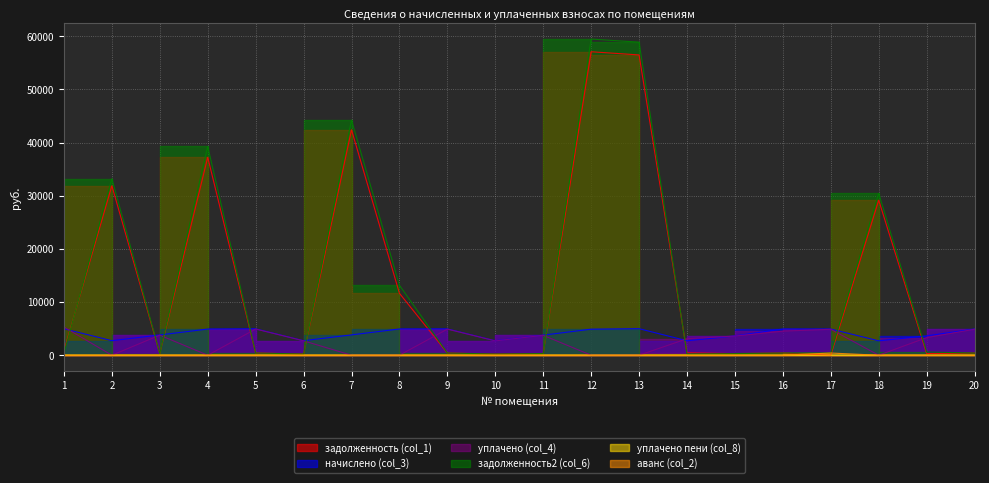

Reading left to right, transcribe all the data shown in this chart.

задолженность (col_1): 829.3	31887.9	317.7	37245.2	417.3	227.7	42413.1	11649.2	412.7	226.4	314.8	57103.7	56504.2	454.3	302.1	411.4	0.0	29162.6	303.7	410.8
начислено (col_3): 4975.8	2735.6	3812.2	4923.1	4967.9	2732.5	3828.1	4936.7	4952.6	2717.3	3777.0	4899.1	4995.0	2717.3	3636.4	4937.4	4924.7	2709.2	3644.4	4929.5
уплачено (col_4): 5305.8	0.0	3779.7	0.0	4925.6	2709.3	0.0	0.0	4910.5	2694.2	3744.9	0.0	0.0	3100.8	3606.9	4525.9	4881.4	0.0	3309.7	4887.5
задолженность2 (col_6): 414.6	33220.2	317.7	39285.3	414.0	227.7	44240.8	13160.5	412.7	226.4	314.8	59489.6	58908.3	226.4	301.2	411.4	410.4	30441.7	607.4	410.8
уплачено пени (col_8): 1.5	0.0	0.0	0.0	5.4	0.0	0.0	0.0	0.0	0.0	0.0	0.0	0.0	10.4	0.0	0.8	19.3	0.0	0.0	0.0
аванс (col_2): 0.0	0.0	0.0	0.0	0.0	0.0	0.0	0.0	0.0	0.0	0.0	0.0	0.0	0.0	0.0	0.0	410.0	0.0	0.0	0.0